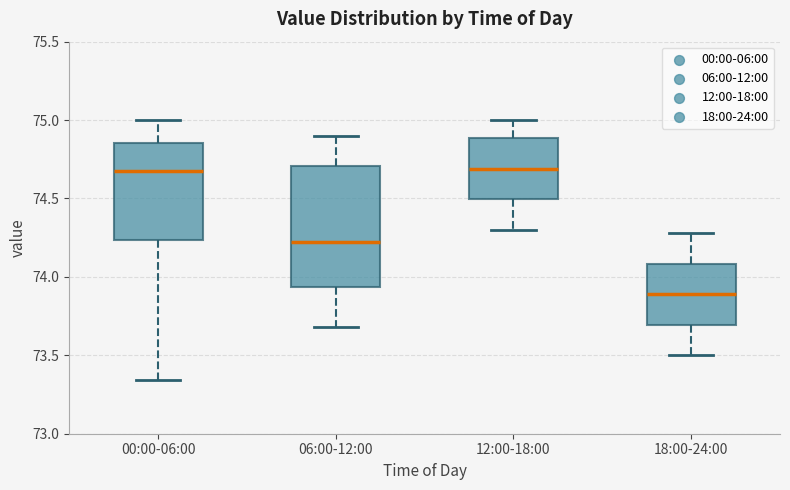

Where does the lower whisker of the box for 00:00-06:00 end on the y-axis? The values are not printed on the chart, so give them approximately, as read against the axis.

73.35